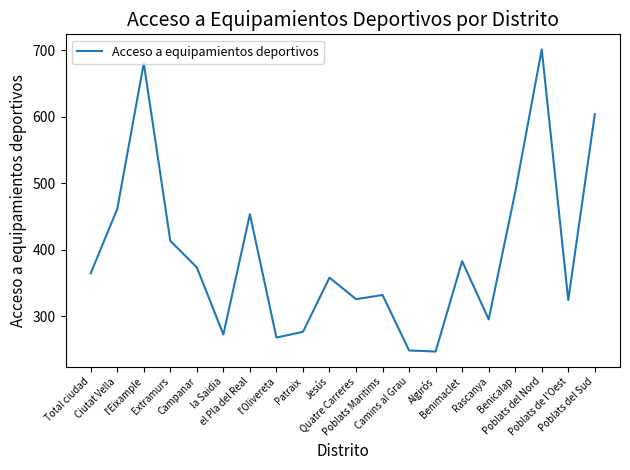

At which category does the data reach its first local valley?

la Saidia